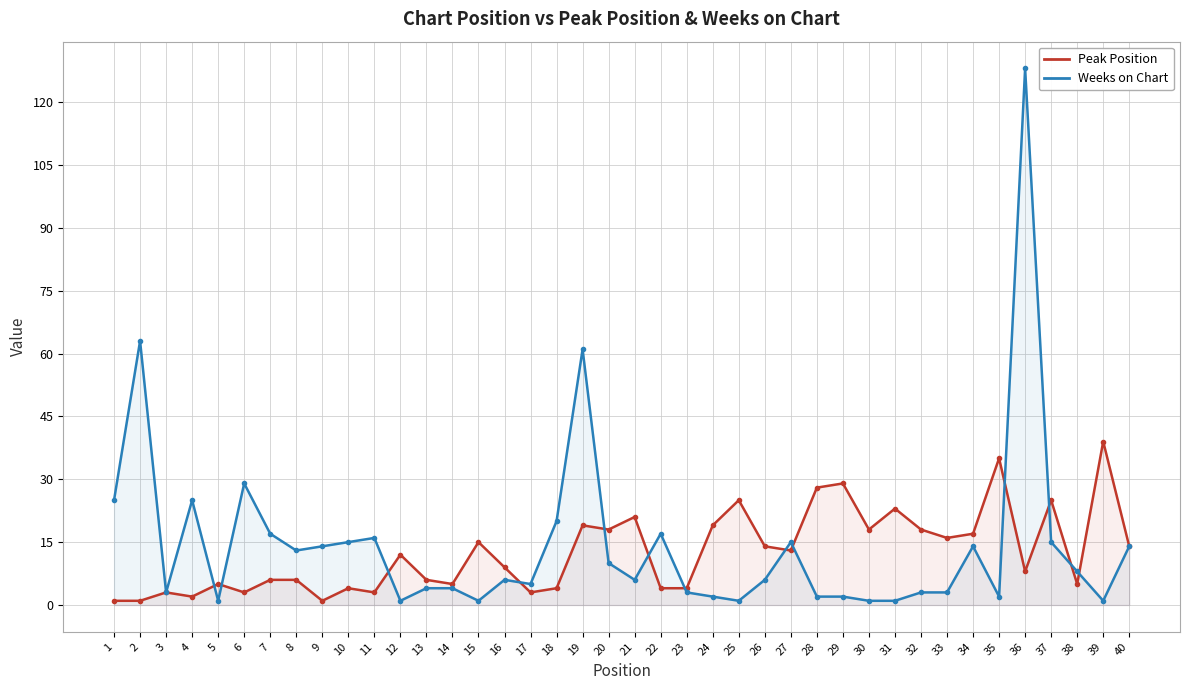

How many lines are shown in the chart?

2